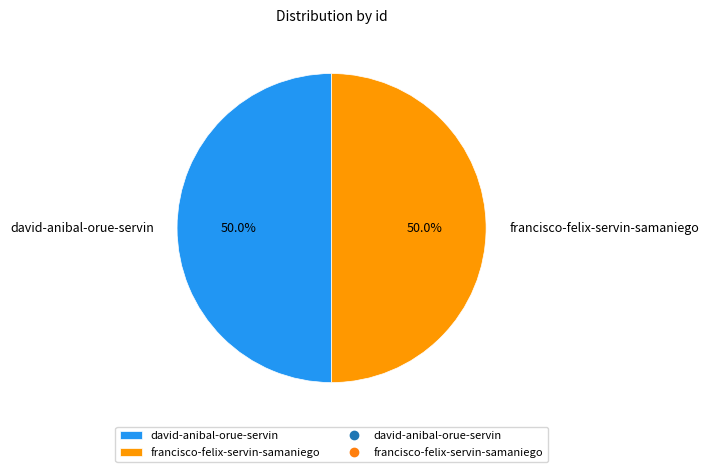

True or false: francisco-felix-servin-samaniego accounts for 59% of the total.

False